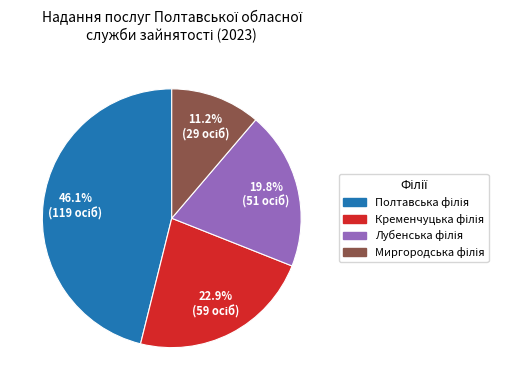

Count the number of slices in the pie.

4